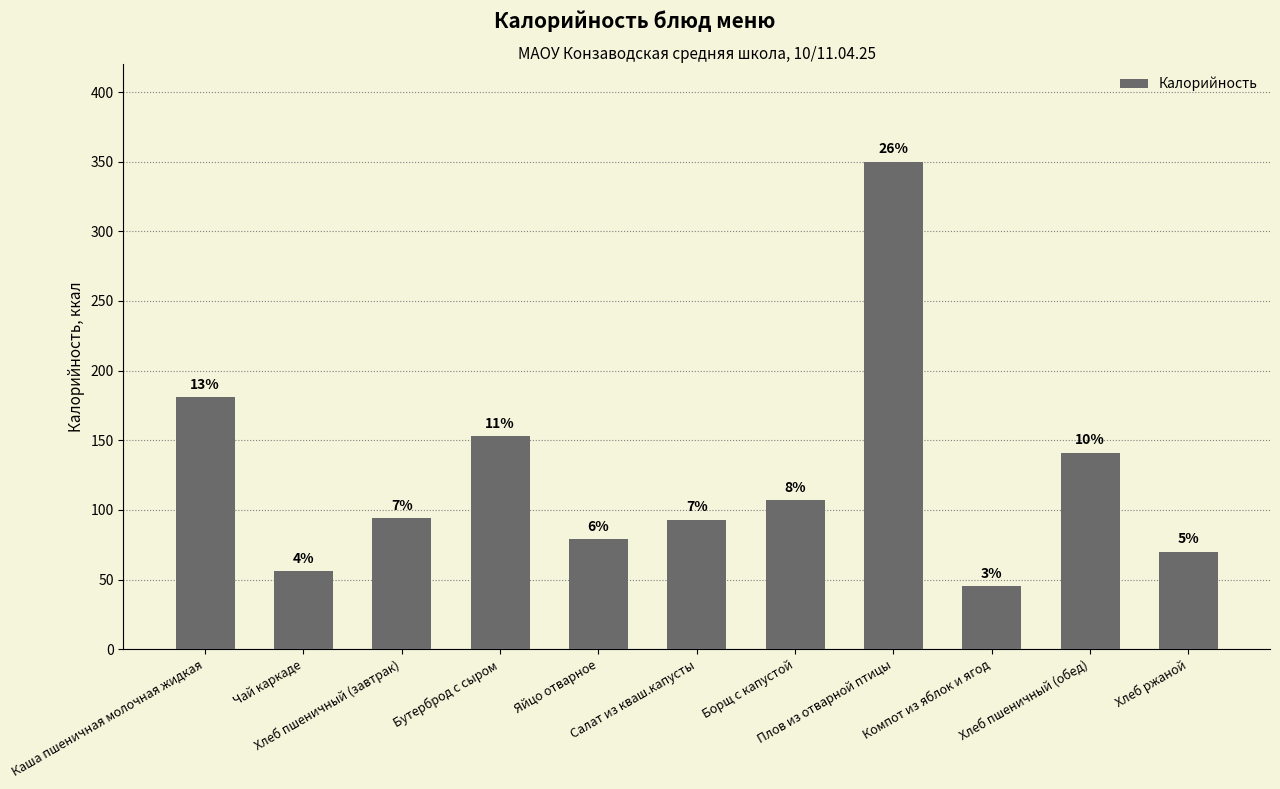

How many bars are there in total?

11